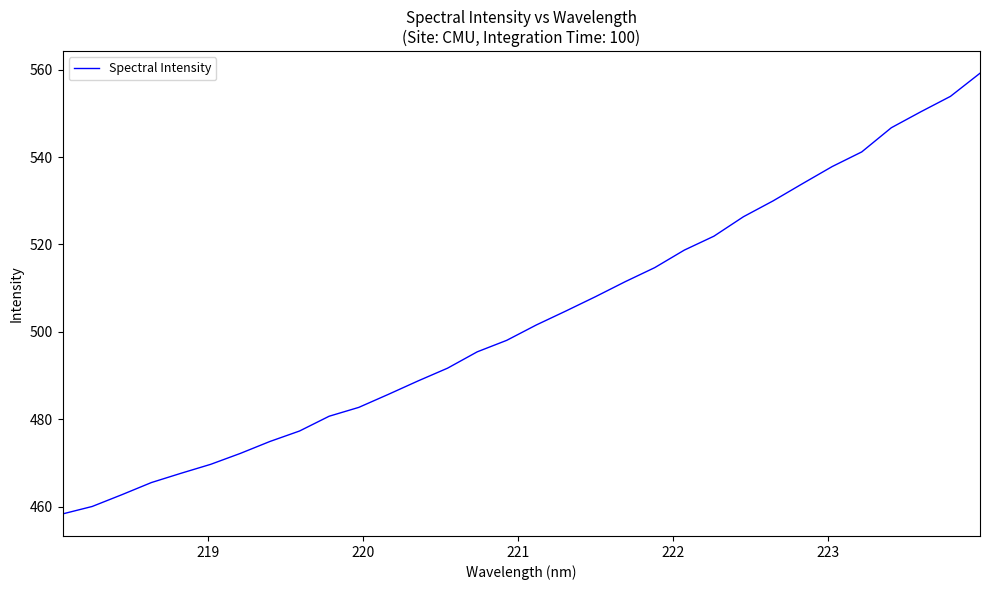

What is the greatest value displayed?

559.2